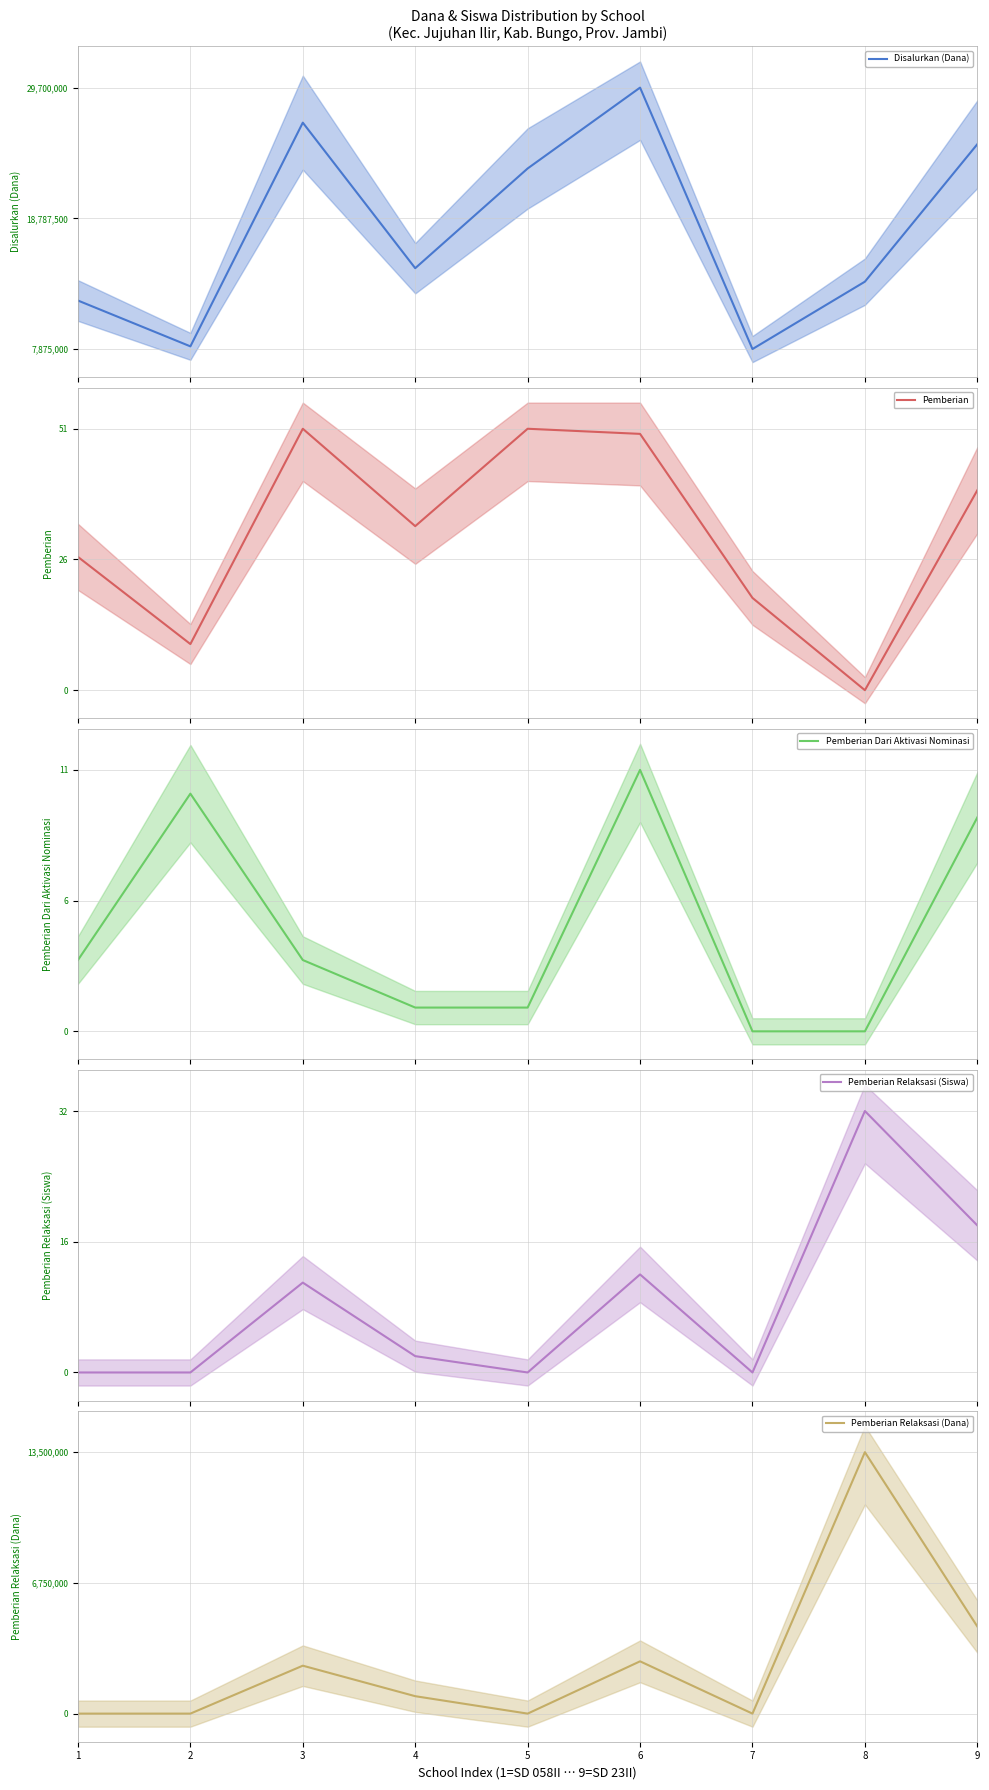

What is the value of the Disalurkan (Dana) point at the 1st from the left?

0.2